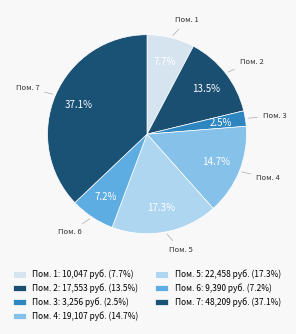

Count the number of slices in the pie.

7